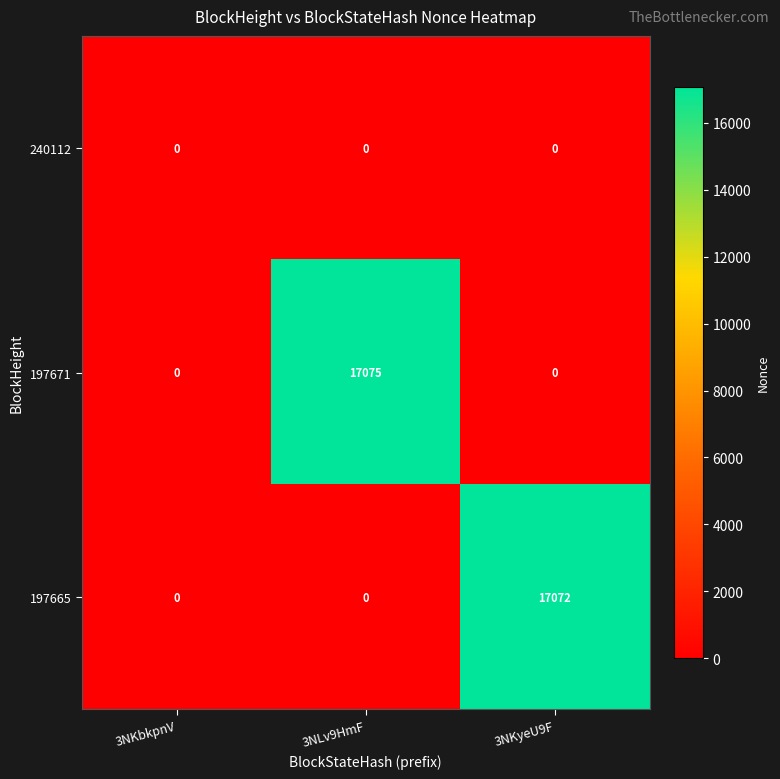

Which series has the largest total across all categories?

197671